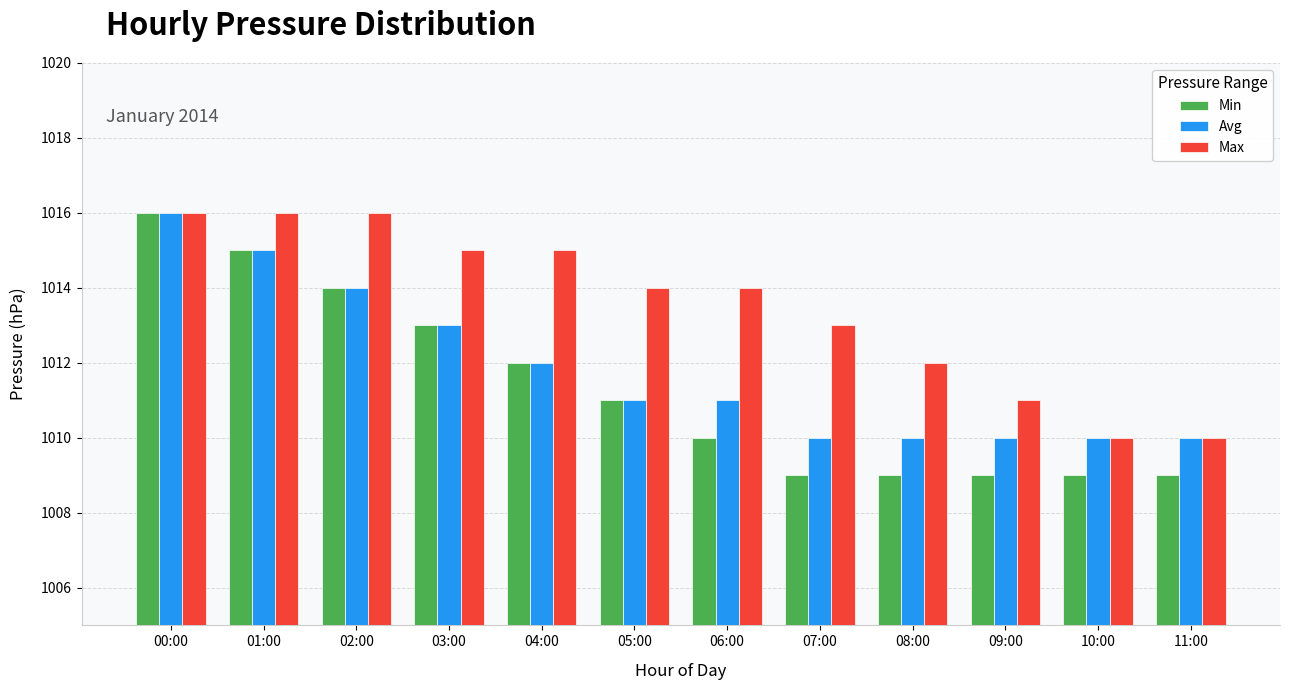

What are all the series names shown in the legend?

Min, Avg, Max